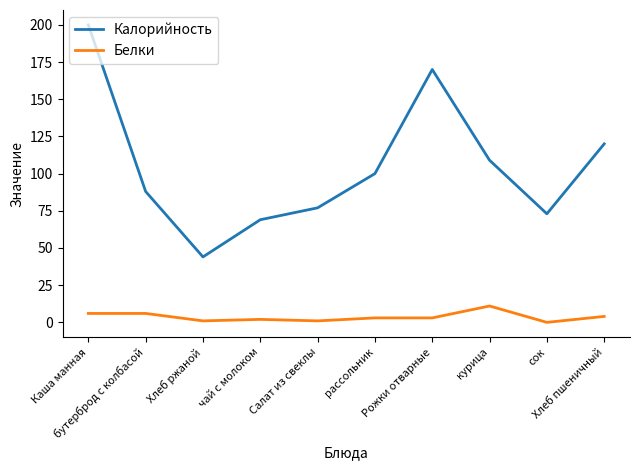

Rank the series by their maximum value, from highest to lowest.

Калорийность, Белки